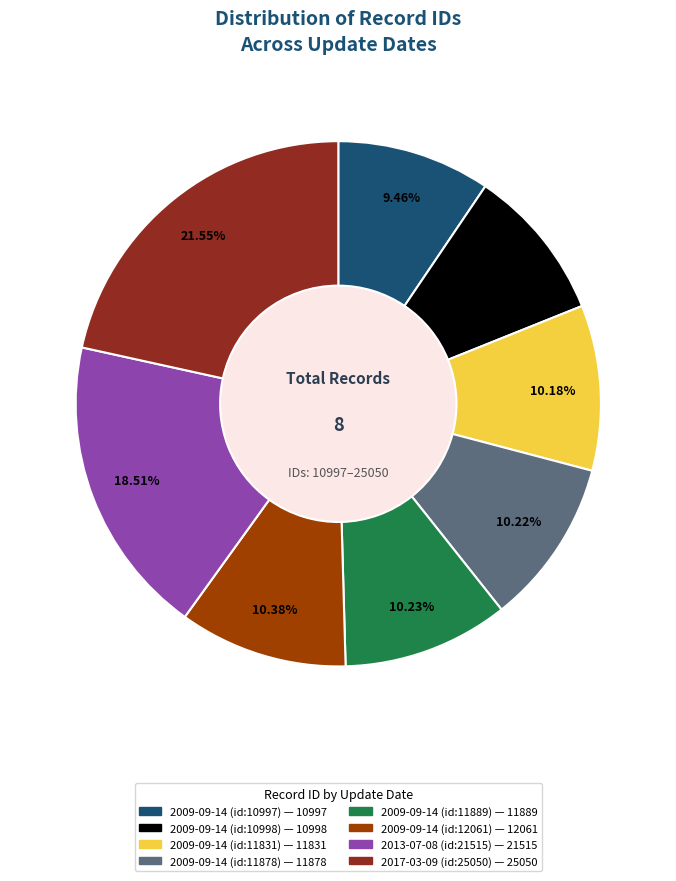

Combined, do 2009-09-14 (id:11831) and 2009-09-14 (id:11878) account for over 50%?

No